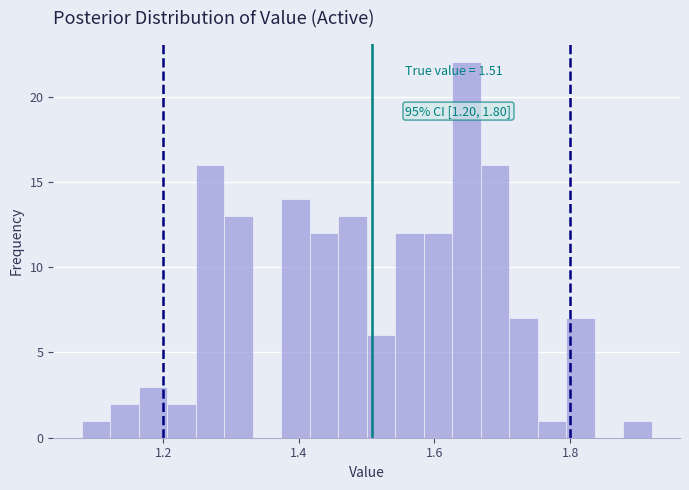

Around what value on the x-axis is the tallest bar? Give the approximate position of its centre, as read against the axis.

1.64